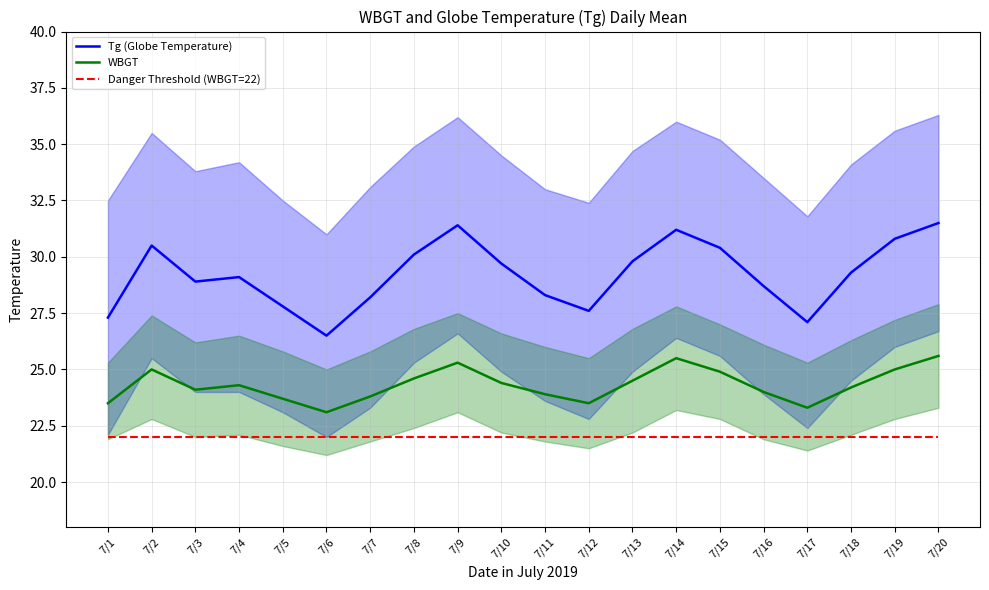

What is the value of the WBGT point at the 11th from the left?

23.9